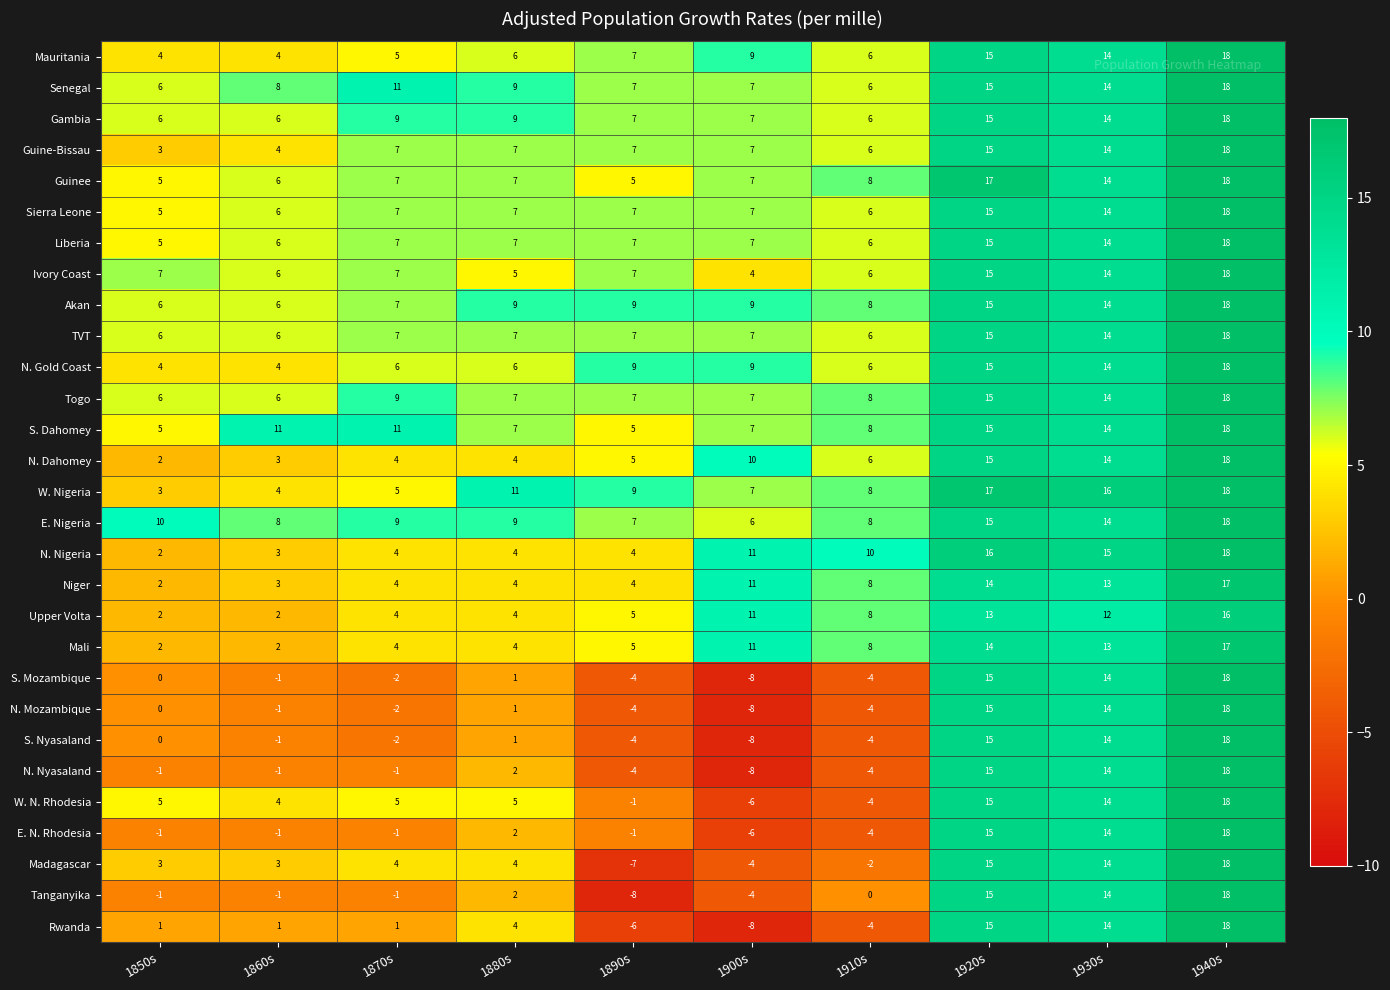

At which label is Akan closest to 12?

1930s